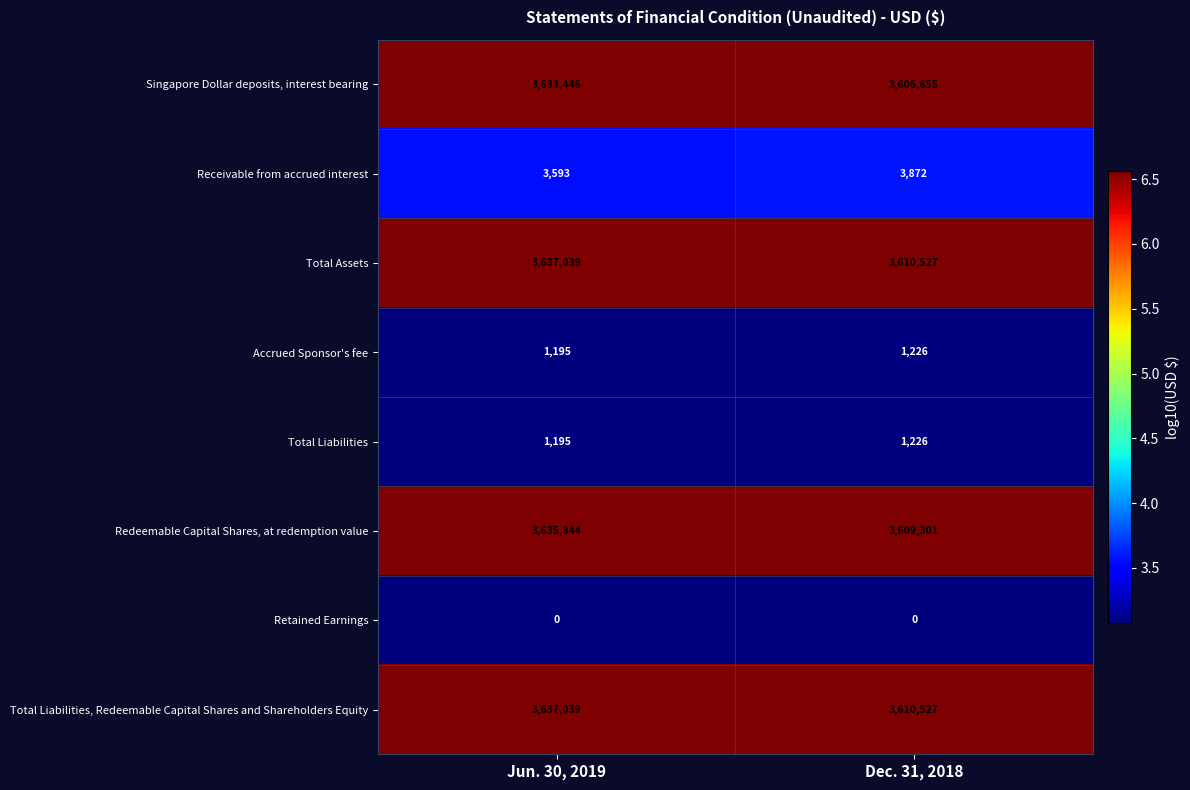

Reading left to right, extract all data points from this chart.

Singapore Dollar deposits, interest bearing: Jun. 30, 2019=3633446	Dec. 31, 2018=3606655
Receivable from accrued interest: Jun. 30, 2019=3593	Dec. 31, 2018=3872
Total Assets: Jun. 30, 2019=3637039	Dec. 31, 2018=3610527
Accrued Sponsor's fee: Jun. 30, 2019=1195	Dec. 31, 2018=1226
Total Liabilities: Jun. 30, 2019=1195	Dec. 31, 2018=1226
Redeemable Capital Shares, at redemption value: Jun. 30, 2019=3635844	Dec. 31, 2018=3609301
Retained Earnings: Jun. 30, 2019=0	Dec. 31, 2018=0
Total Liabilities, Redeemable Capital Shares and Shareholders Equity: Jun. 30, 2019=3637039	Dec. 31, 2018=3610527